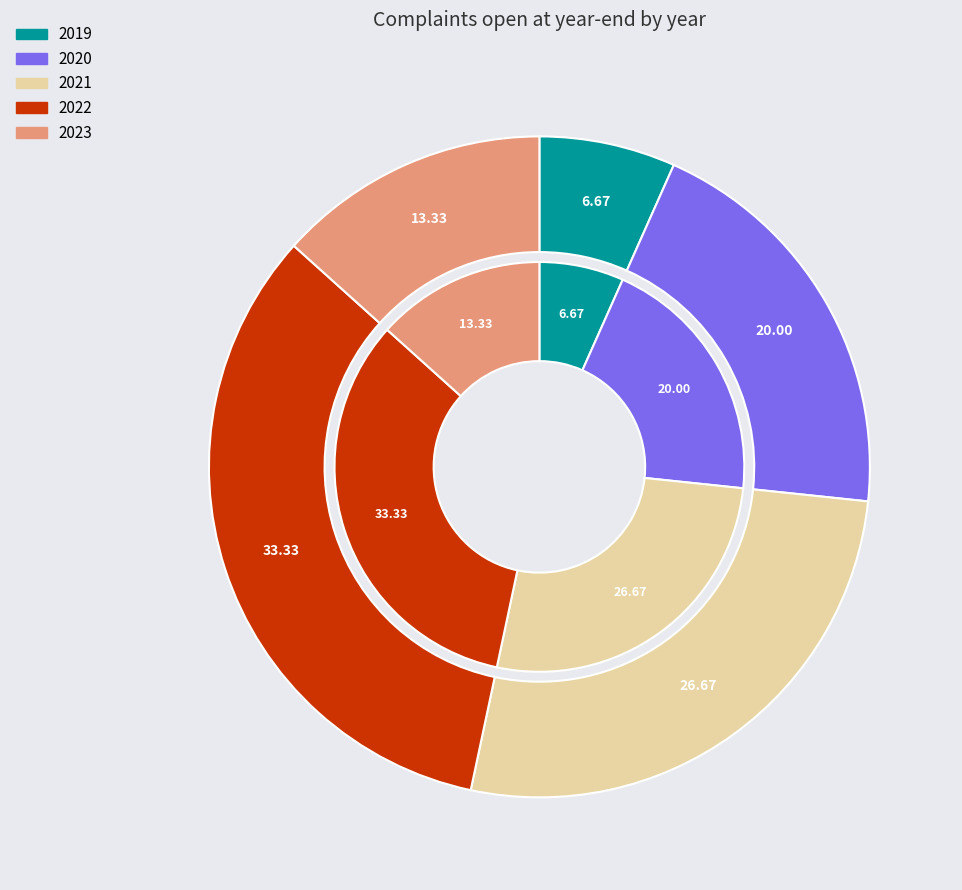

Between 2022 and 2023, which is larger?

2022